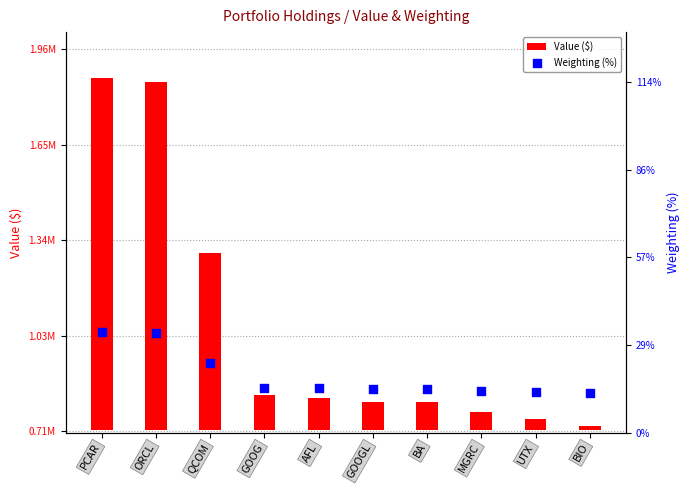

Is the value of Weighting (%) at UTX greater than the value of Value ($) at PCAR?

No